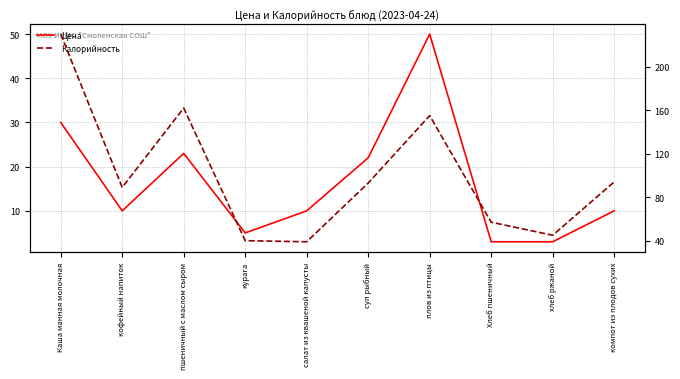

True or false: Цена has more than 1 points higher than both neighbors.

True